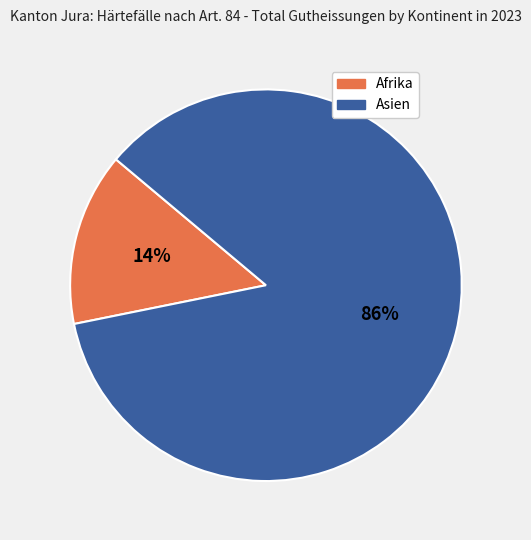

Count the number of slices in the pie.

2